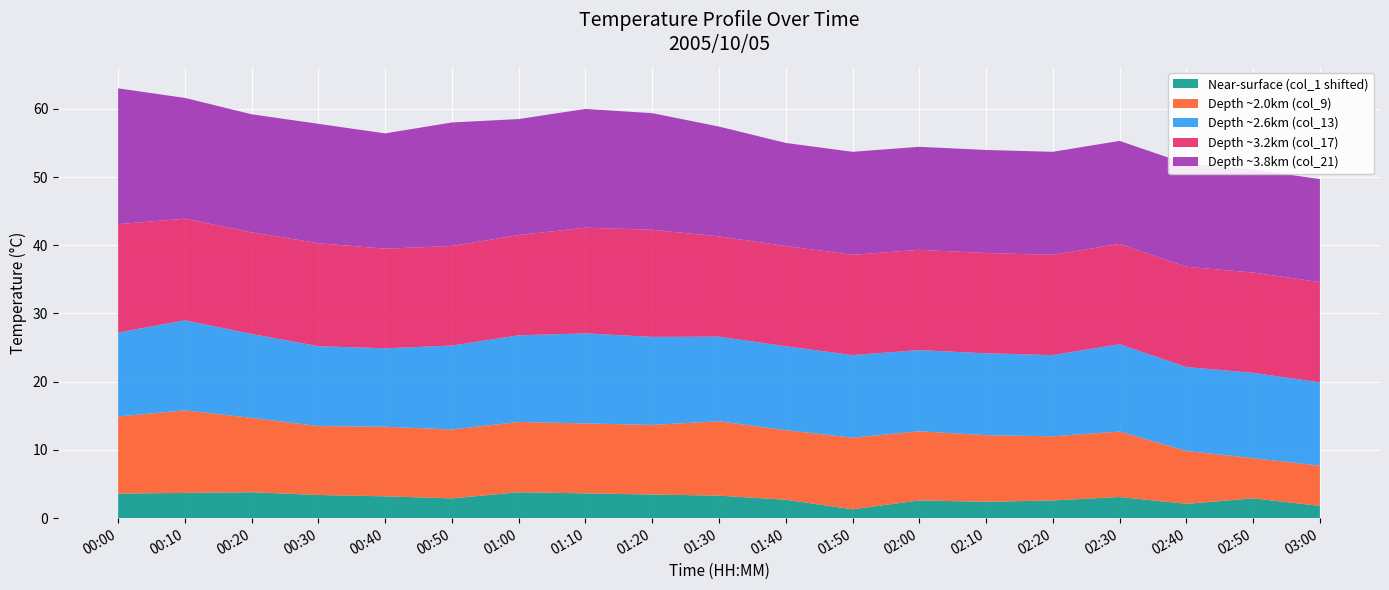

True or false: Near-surface (col_1 shifted) has a value of 2.9 at 02:50.

True